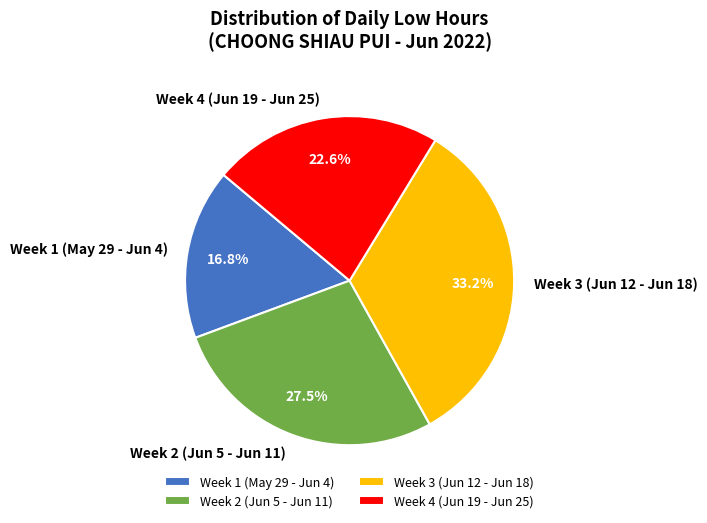

What is the largest slice in the pie chart?

Week 3 (Jun 12 - Jun 18)